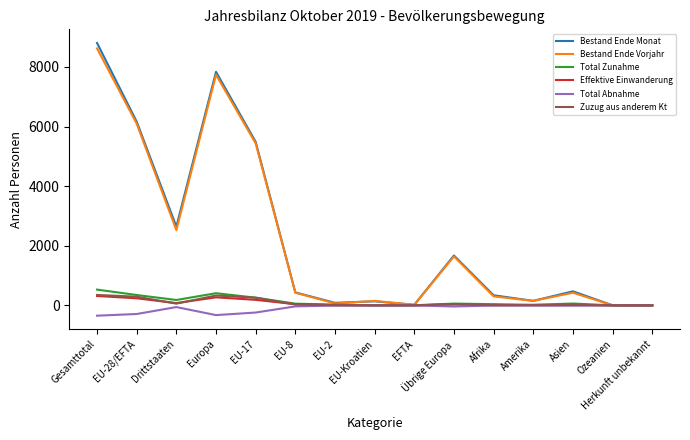

True or false: Bestand Ende Monat has a value of 1108 at Drittstaaten.

False